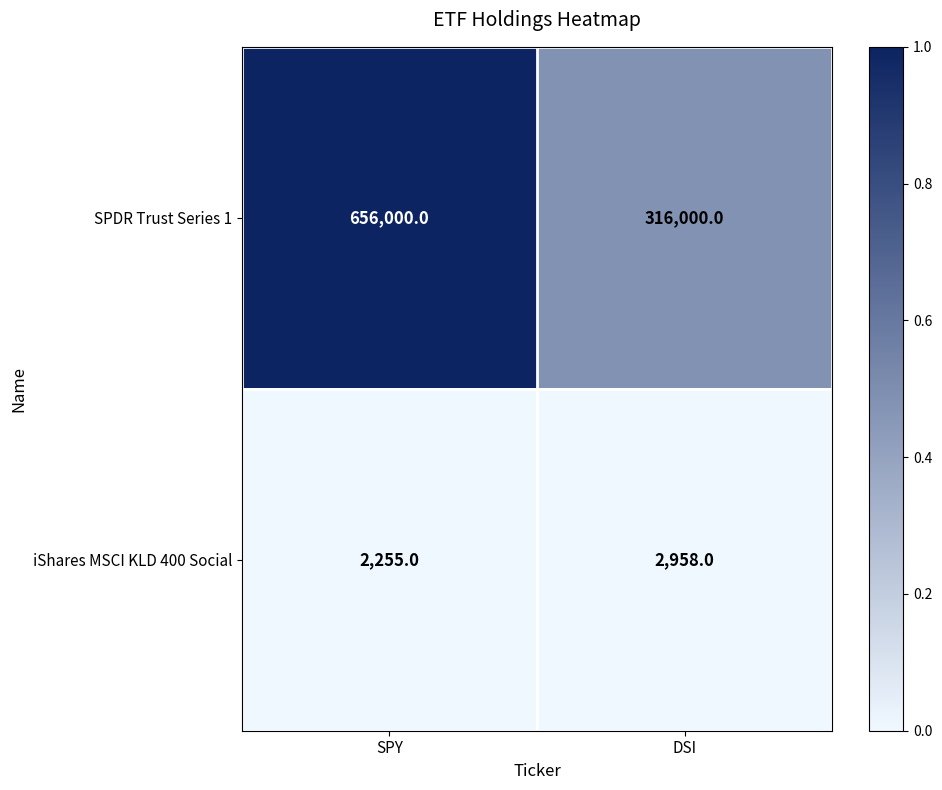

Which series has the largest total across all categories?

SPDR Trust Series 1